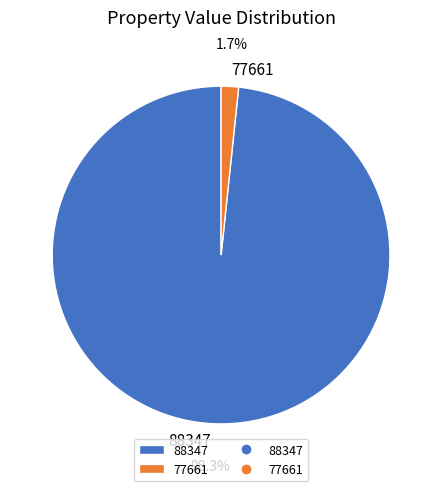

To the nearest percent, what percentage of the pie is 77661?

2%